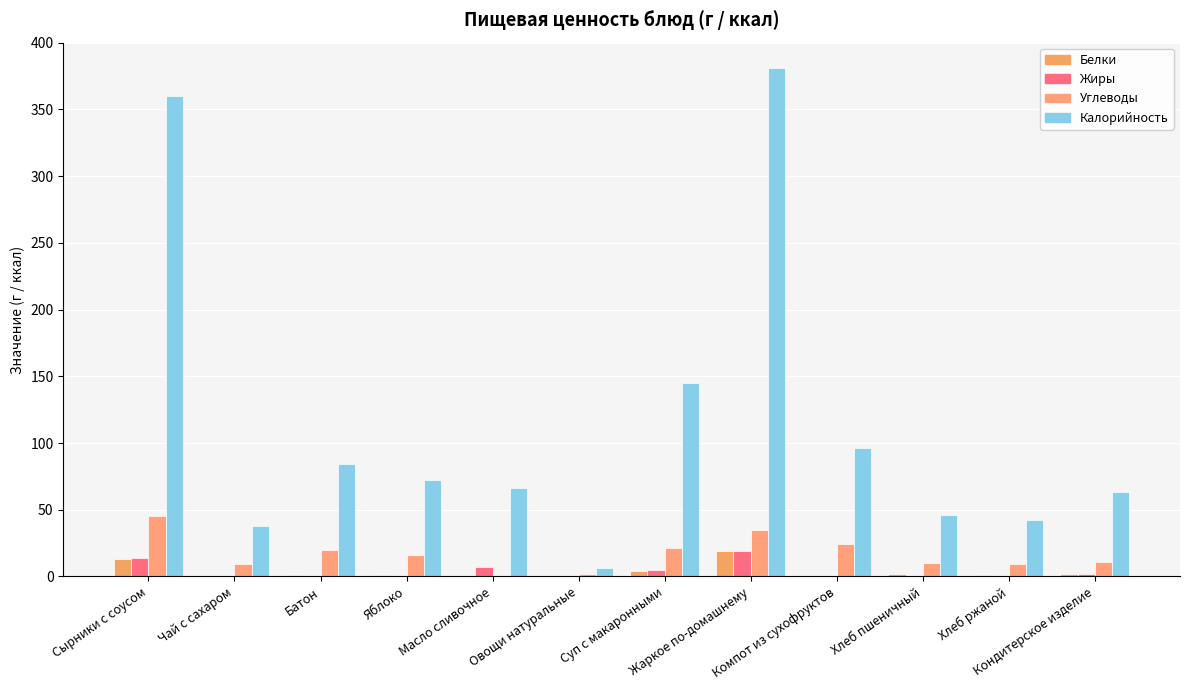

Reading left to right, transcribe all the data shown in this chart.

Белки: Сырники с соусом=13	Чай с сахаром=0	Батон=1	Яблоко=1	Масло сливочное=0	Овощи натуральные=0	Суп с макаронными=4	Жаркое по-домашнему=19	Компот из сухофруктов=0	Хлеб пшеничный=2	Хлеб ржаной=1	Кондитерское изделие=2
Жиры: Сырники с соусом=14	Чай с сахаром=0	Батон=0	Яблоко=0	Масло сливочное=7	Овощи натуральные=0	Суп с макаронными=5	Жаркое по-домашнему=19	Компот из сухофруктов=0	Хлеб пшеничный=0	Хлеб ржаной=0	Кондитерское изделие=2
Углеводы: Сырники с соусом=45	Чай с сахаром=9	Батон=20	Яблоко=16	Масло сливочное=0	Овощи натуральные=2	Суп с макаронными=21	Жаркое по-домашнему=35	Компот из сухофруктов=24	Хлеб пшеничный=10	Хлеб ржаной=9	Кондитерское изделие=11
Калорийность: Сырники с соусом=360	Чай с сахаром=38	Батон=84	Яблоко=72	Масло сливочное=66	Овощи натуральные=6	Суп с макаронными=145	Жаркое по-домашнему=381	Компот из сухофруктов=96	Хлеб пшеничный=46	Хлеб ржаной=42	Кондитерское изделие=63